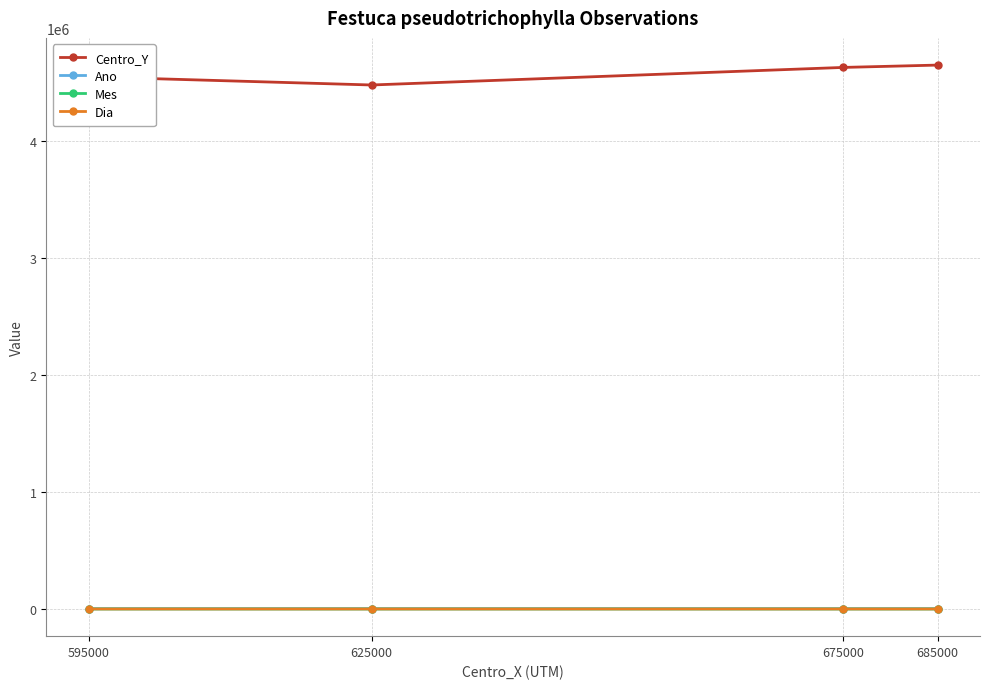

What is the maximum value for Centro_Y?

4645000